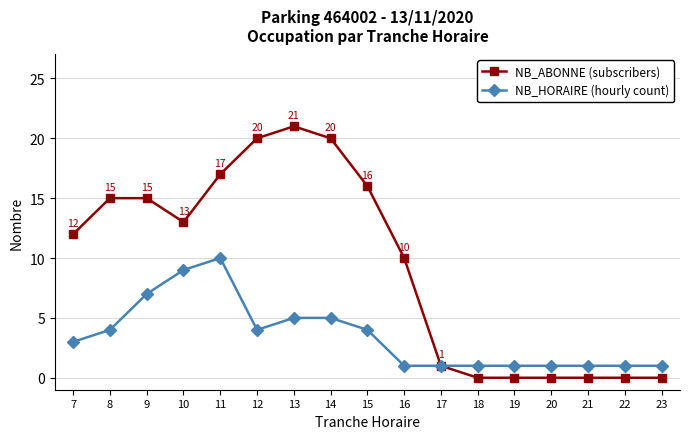

Does the chart display data point markers on the line(s)?

Yes